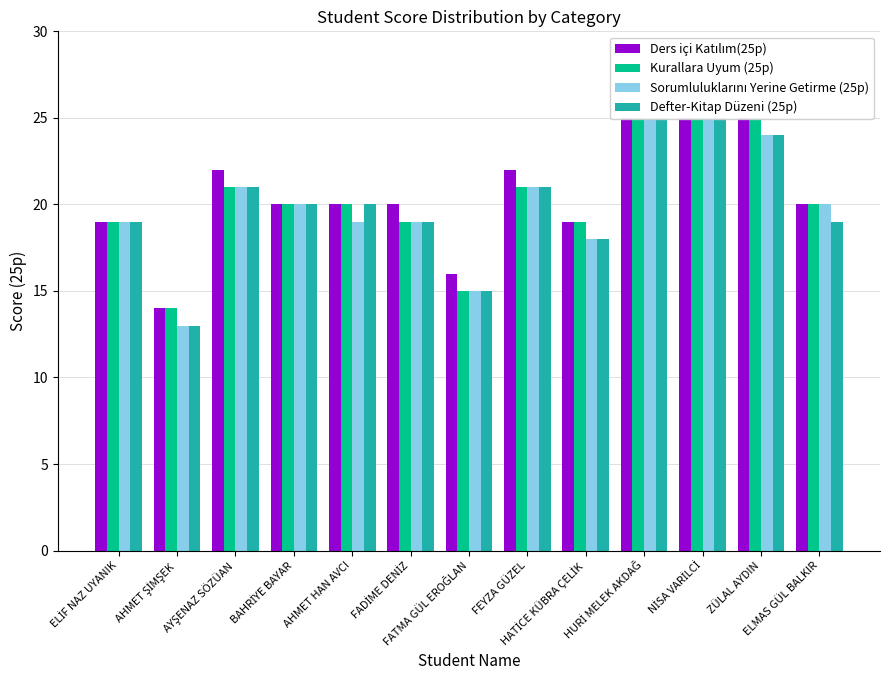

What is the average value of the Defter-Kitap Düzeni (25p) series?

20